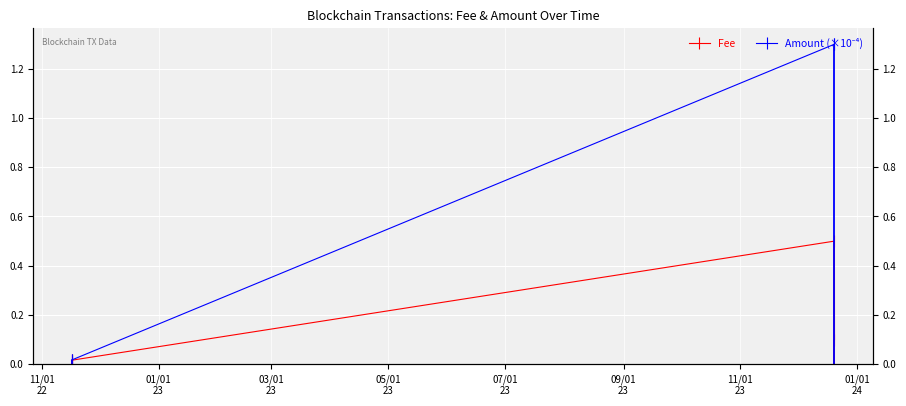

What is the value of the Fee point at the 3rd from the left?

0.5